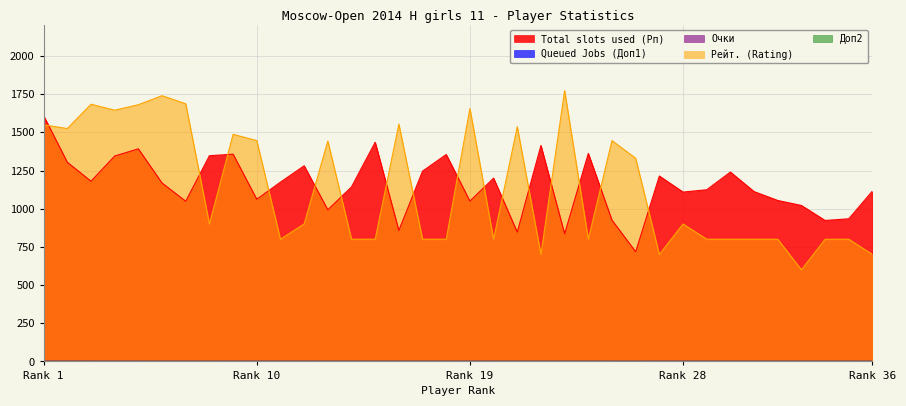

Which label corresponds to the largest value in the chart?

23